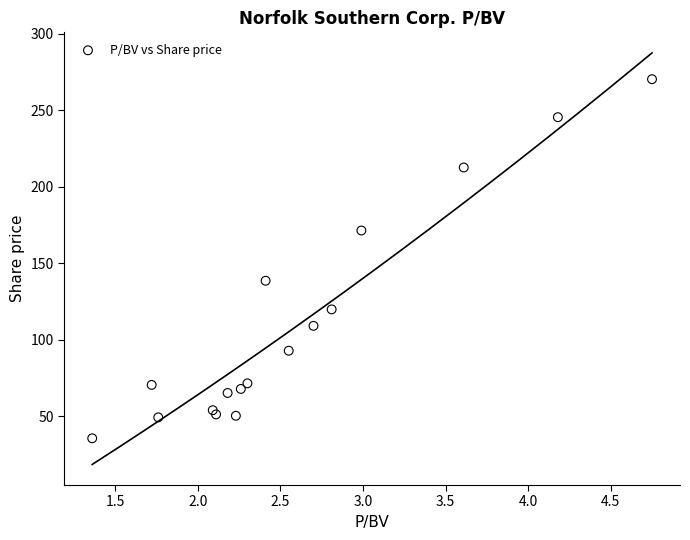

What Y value in the scatter plot is closest to 152?

138.6